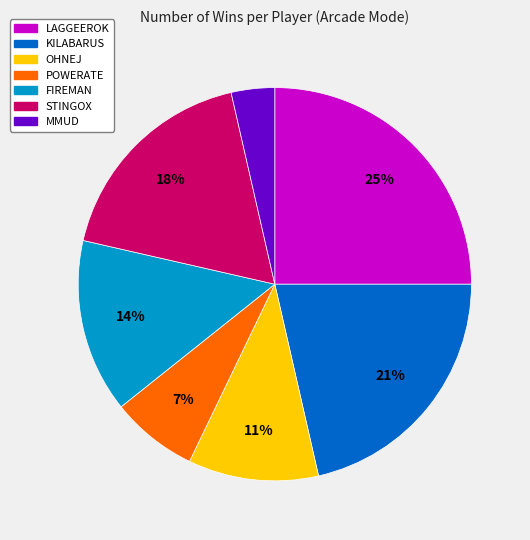

To the nearest percent, what is the difference between the largest and smallest slice percentages?

21%